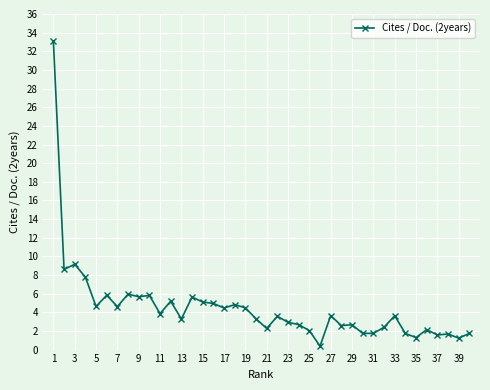

True or false: there are more than 0 points higher than both neighbors.

True